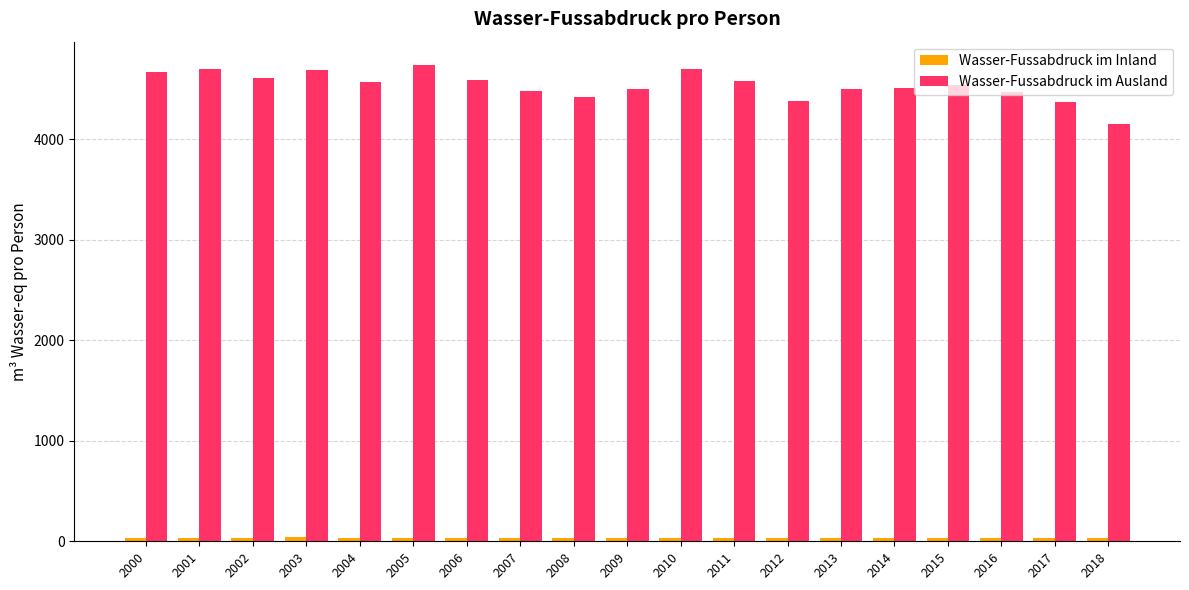

Which series has the largest range (max minus min)?

Wasser-Fussabdruck im Ausland